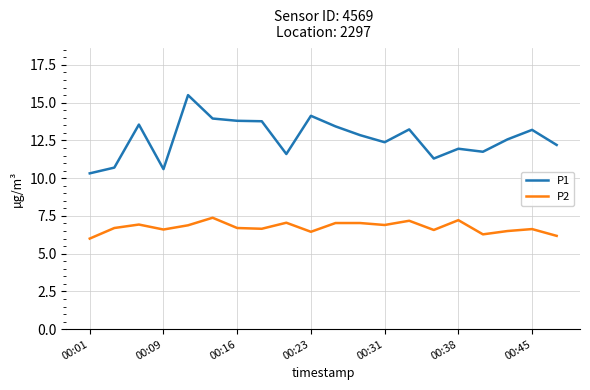

What is the minimum value shown in the chart?

6.0